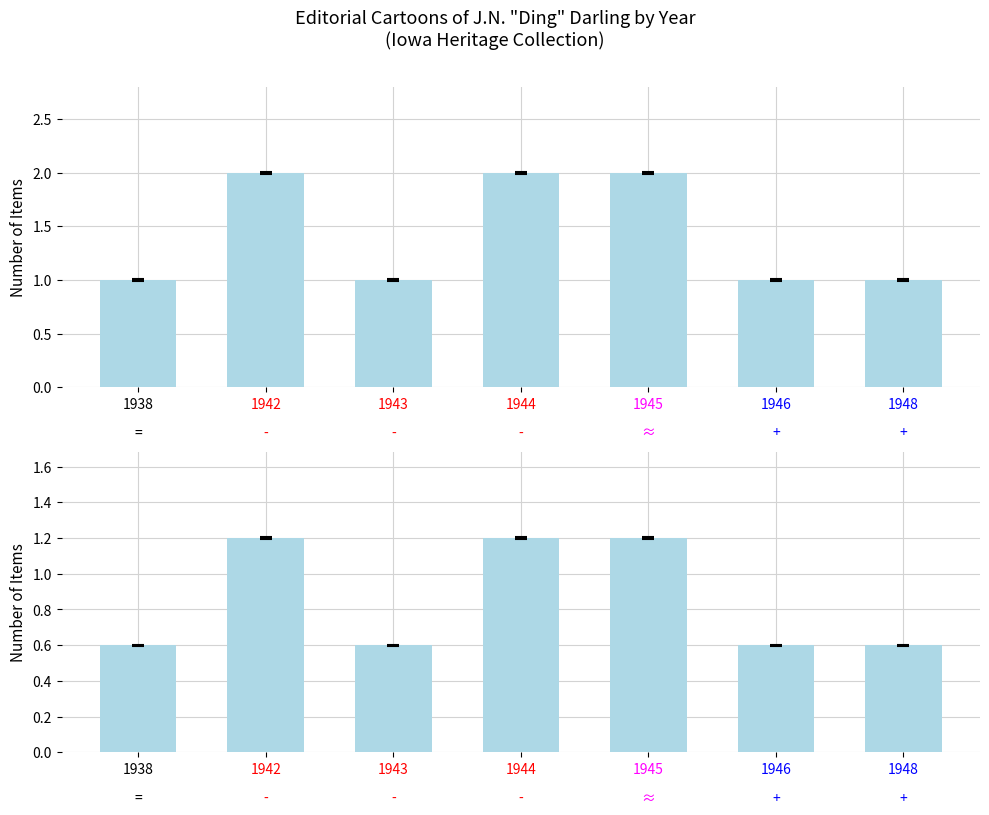

List the labels in order of value, largest first.

1942, 1944, 1945, 1938, 1943, 1946, 1948